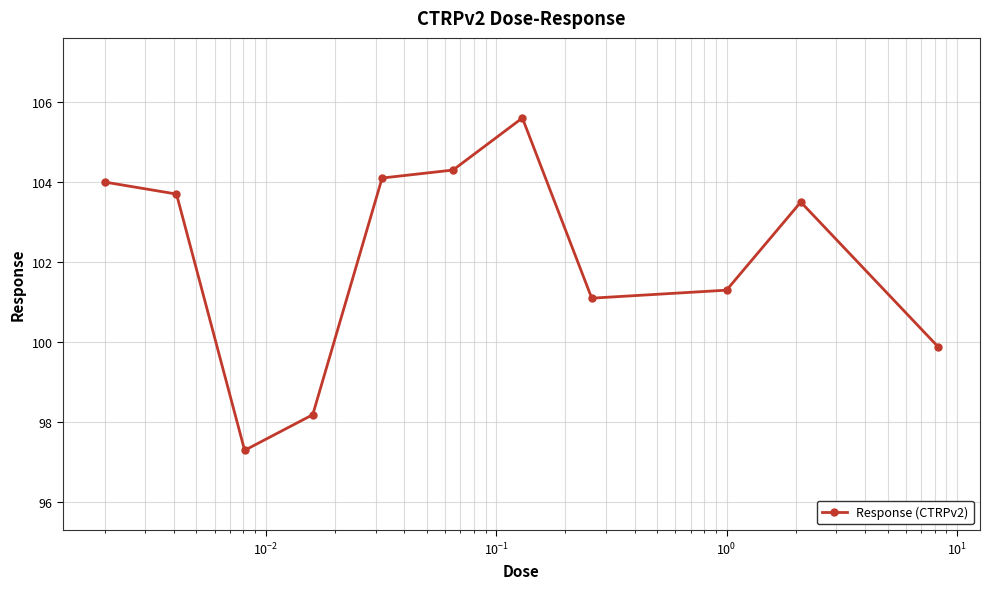

What is the greatest value displayed?

105.6